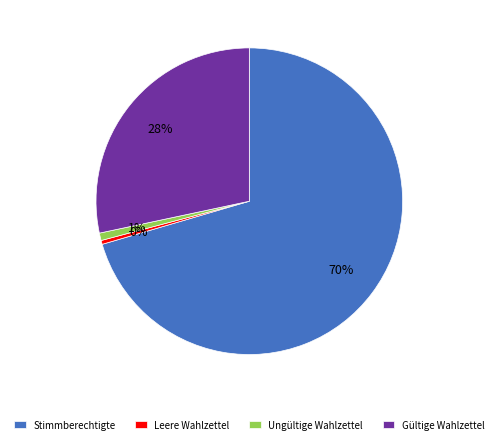

Approximately how many times larger is the value at Gültige Wahlzettel compared to Leere Wahlzettel?

68.6